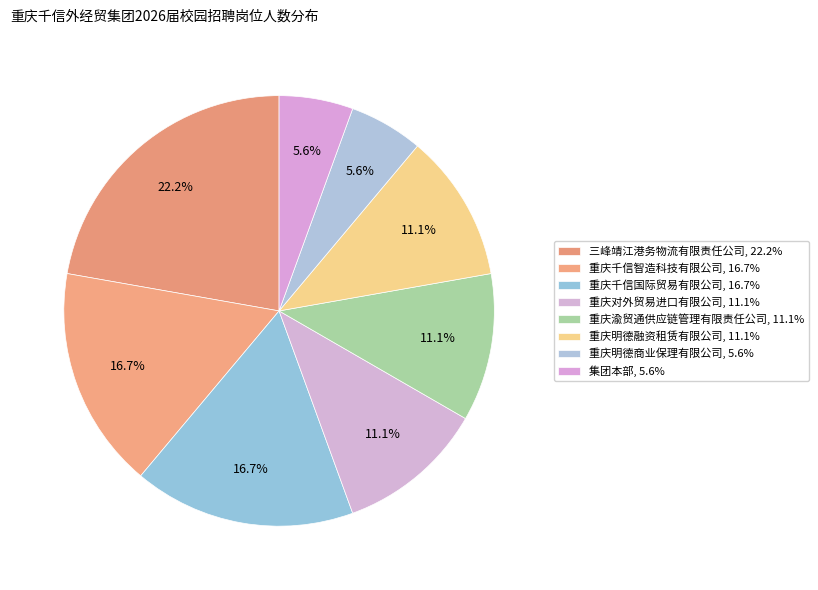

What percentage is the 重庆明德商业保理有限公司 slice, to the nearest percent?

6%